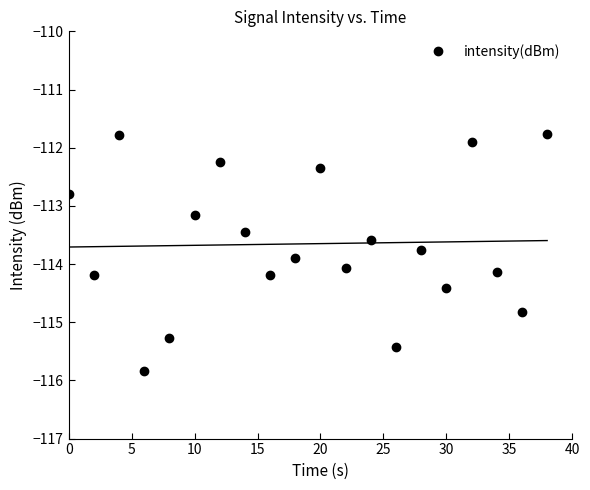

Reading left to right, what are all the values shown in this chart?

-112.8	-114.2	-111.8	-115.8	-115.3	-113.2	-112.2	-113.5	-114.2	-113.9	-112.4	-114.1	-113.6	-115.4	-113.8	-114.4	-111.9	-114.1	-114.8	-111.8